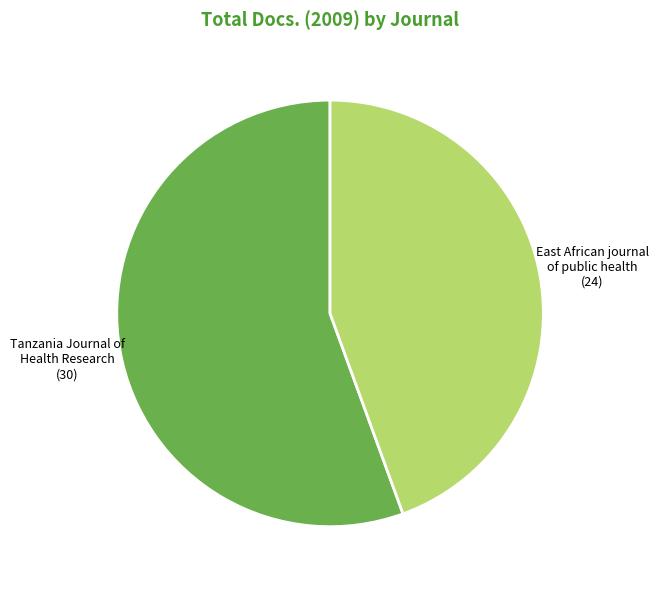

The Tanzania Journal of Health Research (30) slice represents 56% of the pie. True or false?

True